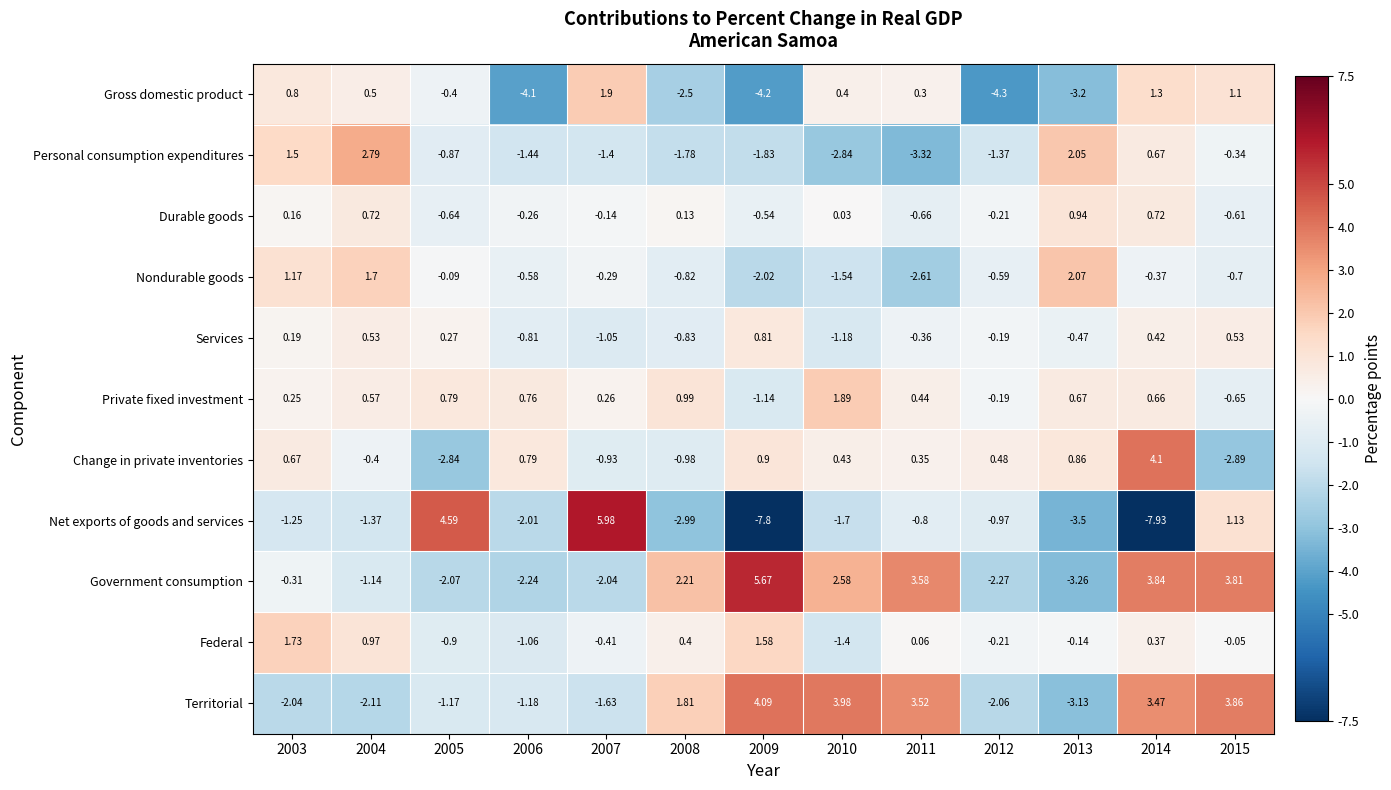

How many data points in Territorial are above -1?

6